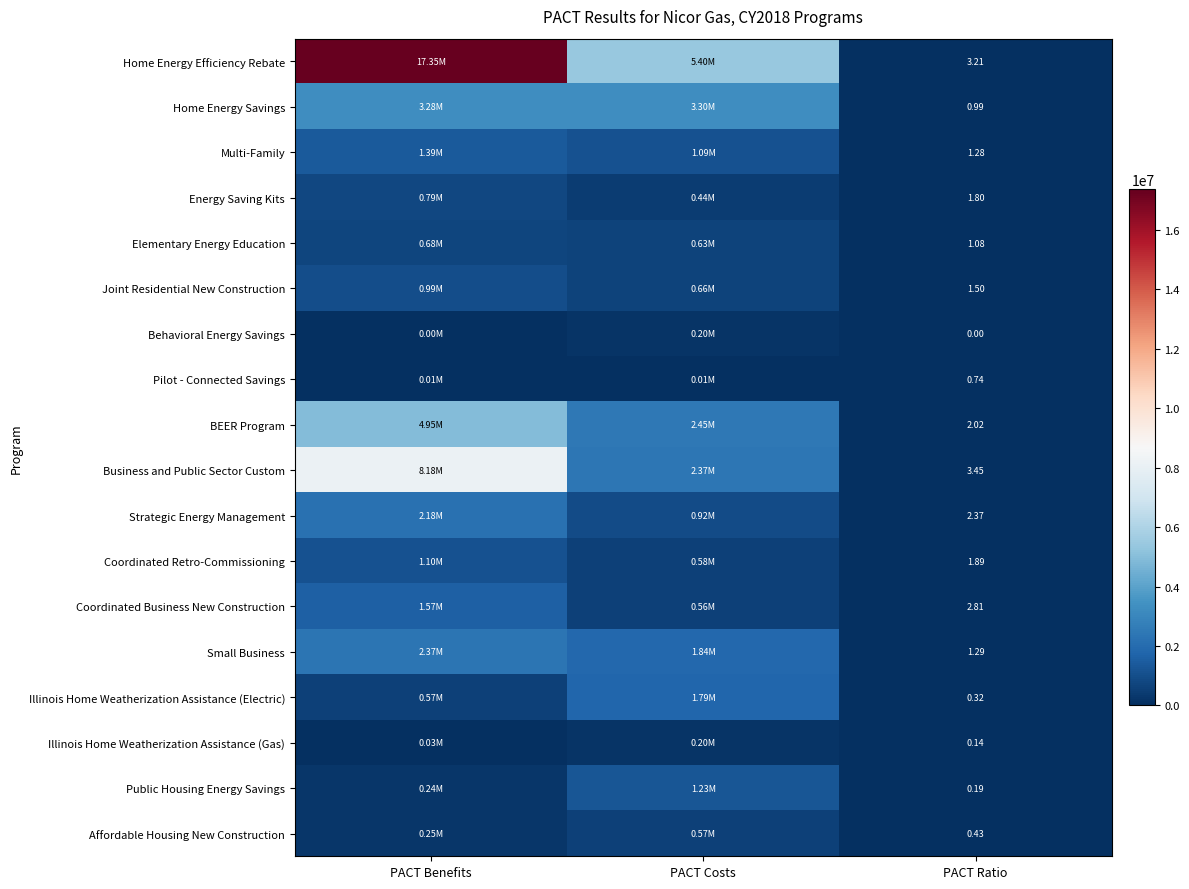

What is the total value across all series at PACT Ratio?

25.5